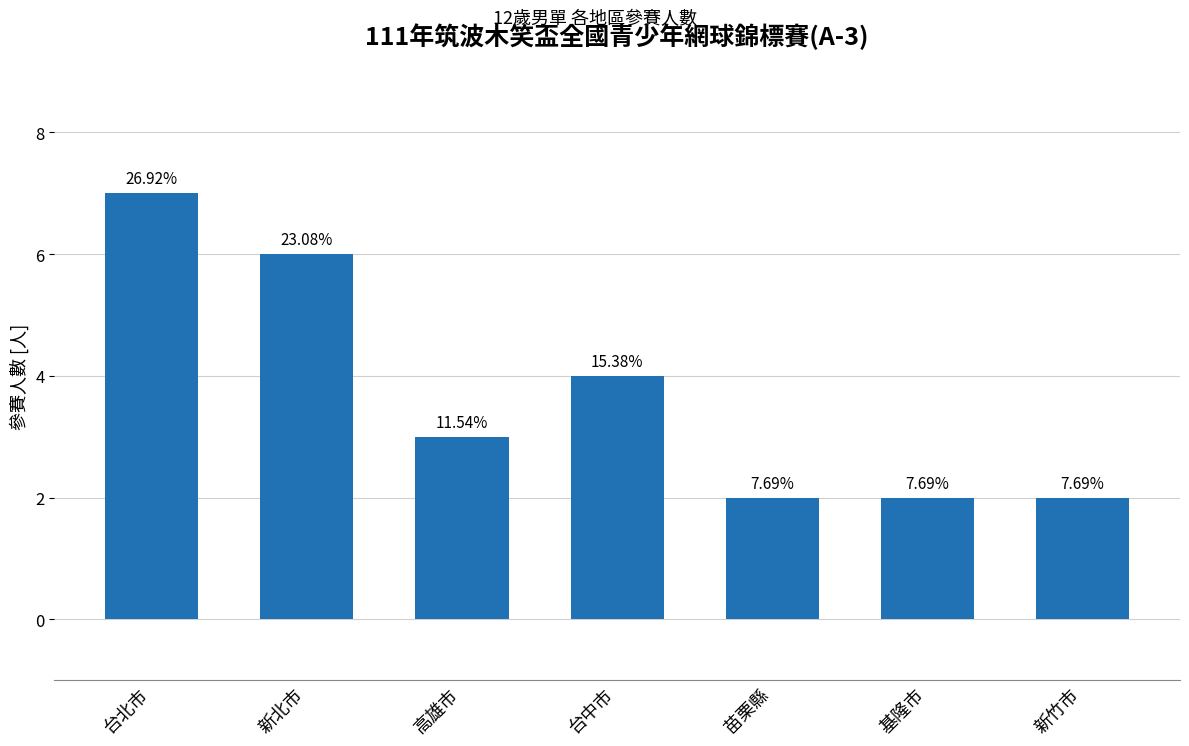

Are the bars horizontal?

No